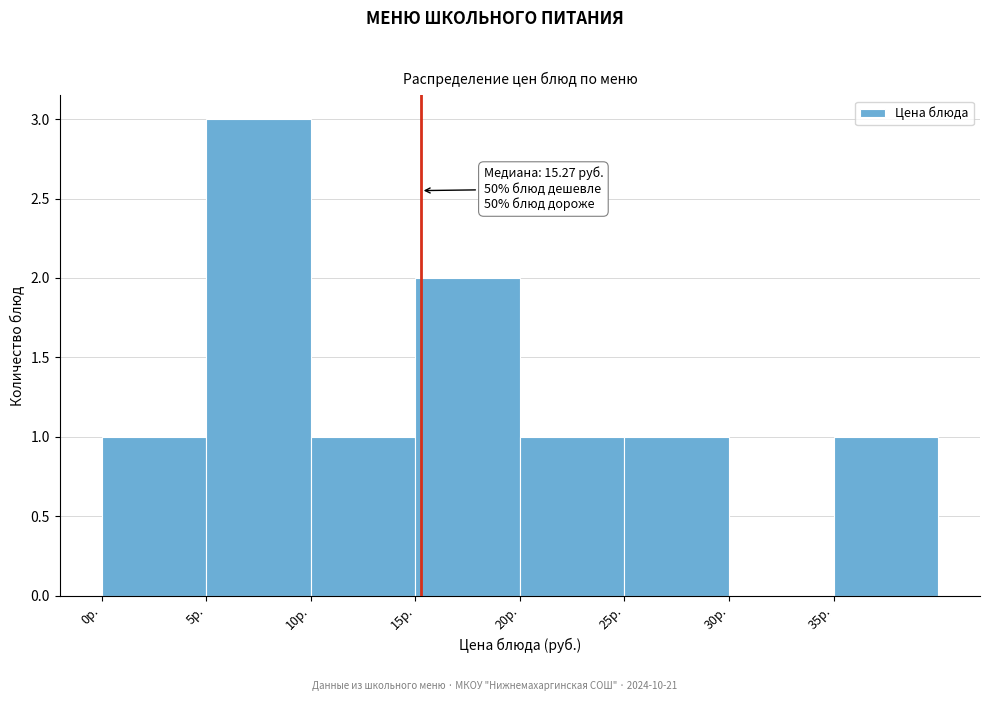

Which range on the x-axis has the tallest bar?

5 to 10